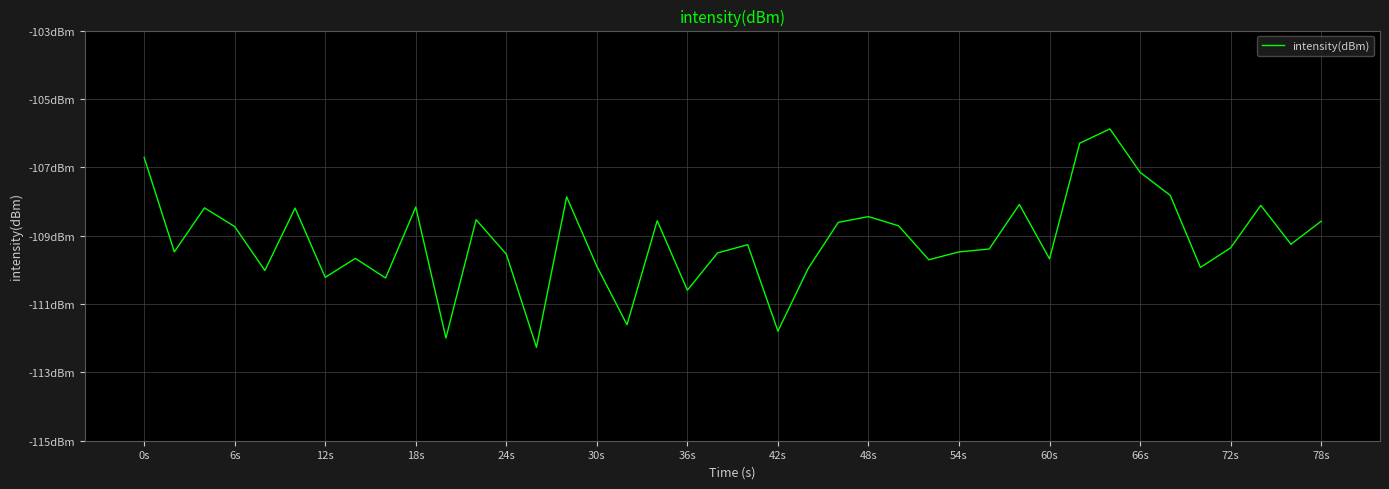

Does the chart display data point markers on the line(s)?

No